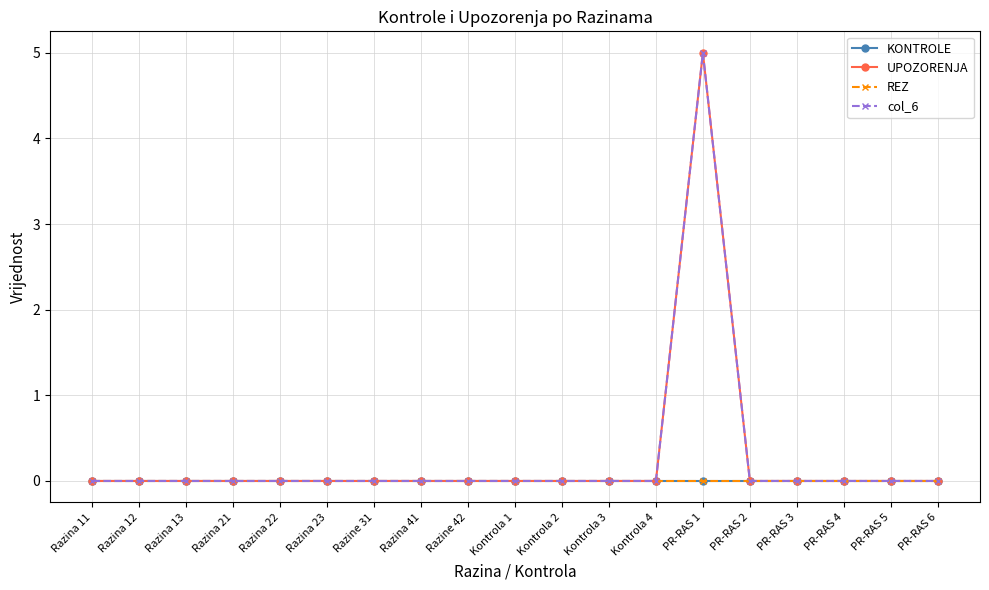

Does the chart have visible grid lines?

Yes